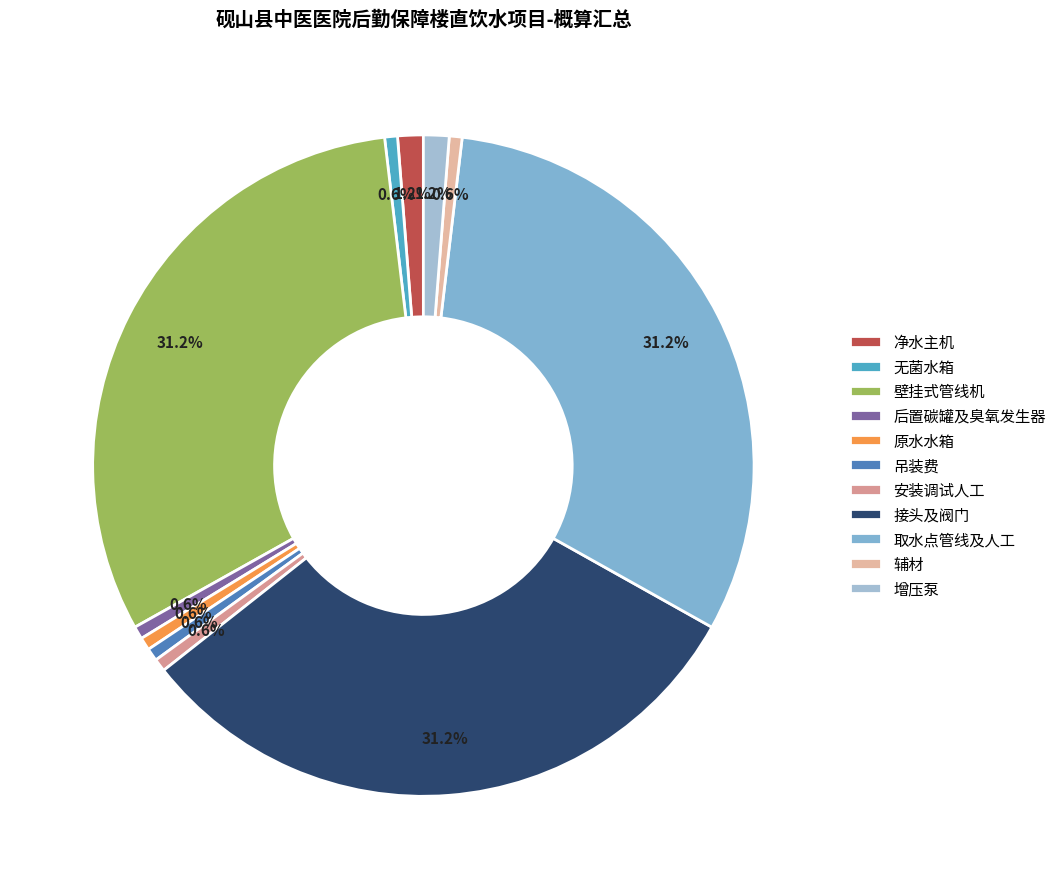

Do 安装调试人工 and 壁挂式管线机 together represent more than half of the pie?

No